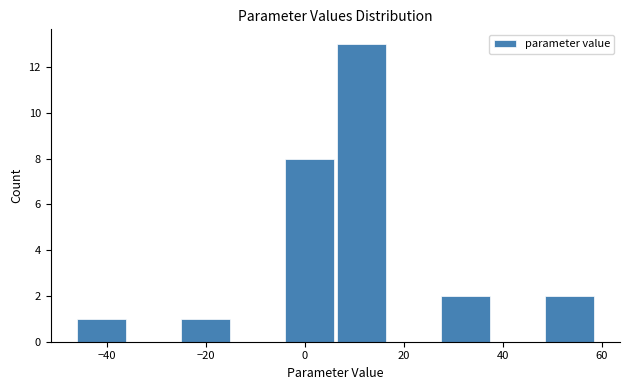

How tall is the bar that spans 6 to 16 on the x-axis? Neither the bar edges nor the heights are printed on the chart, so give them approximately, as read against the axes.

13